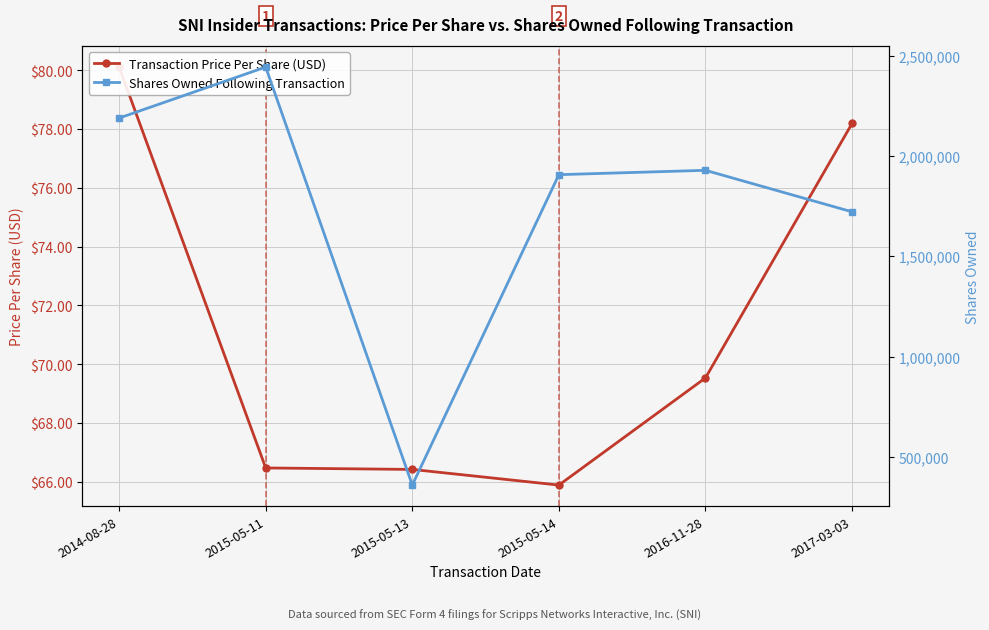

What is the sum of all Transaction Price Per Share (USD) values?

426.6